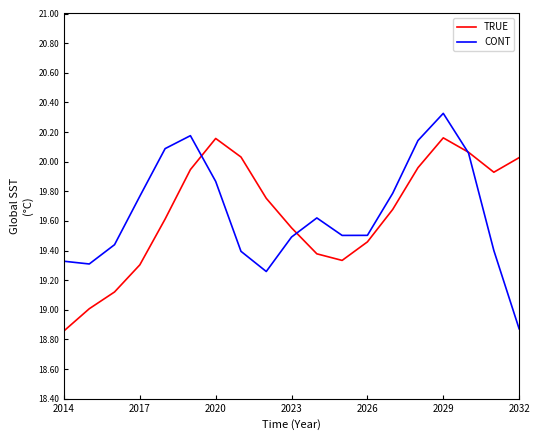

Which series has the largest range (max minus min)?

CONT